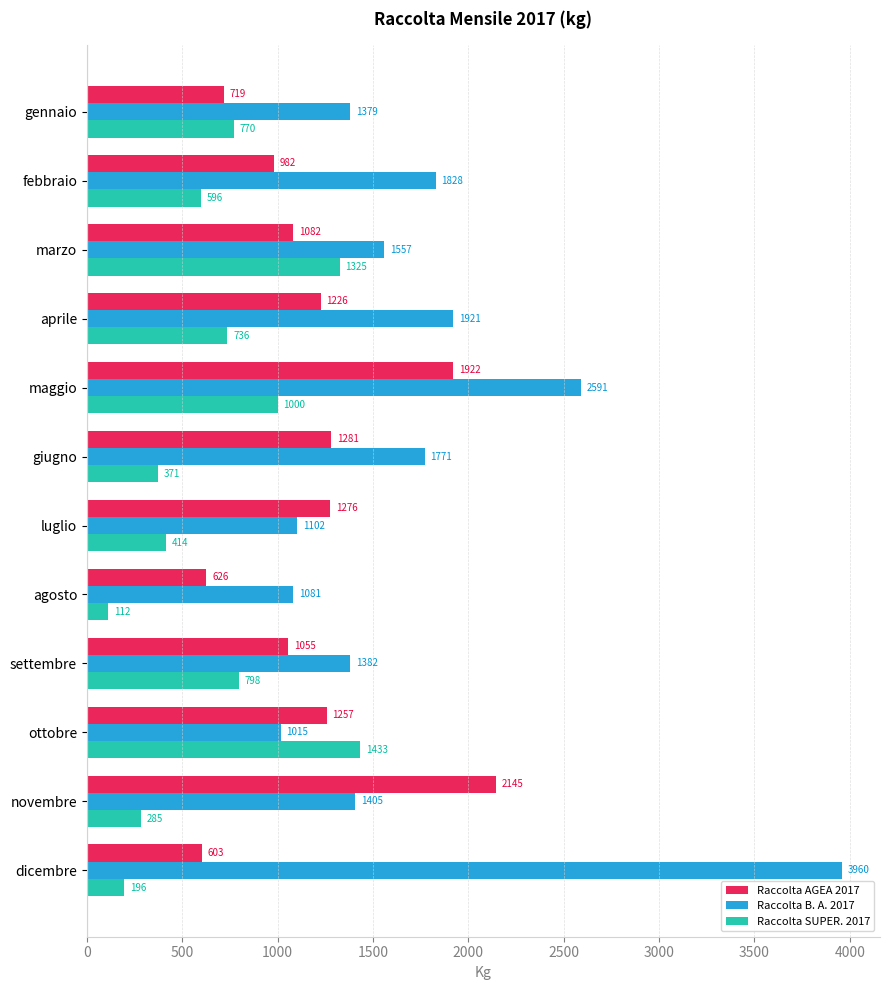

The value of Raccolta AGEA 2017 at giugno is 883.6. True or false?

False